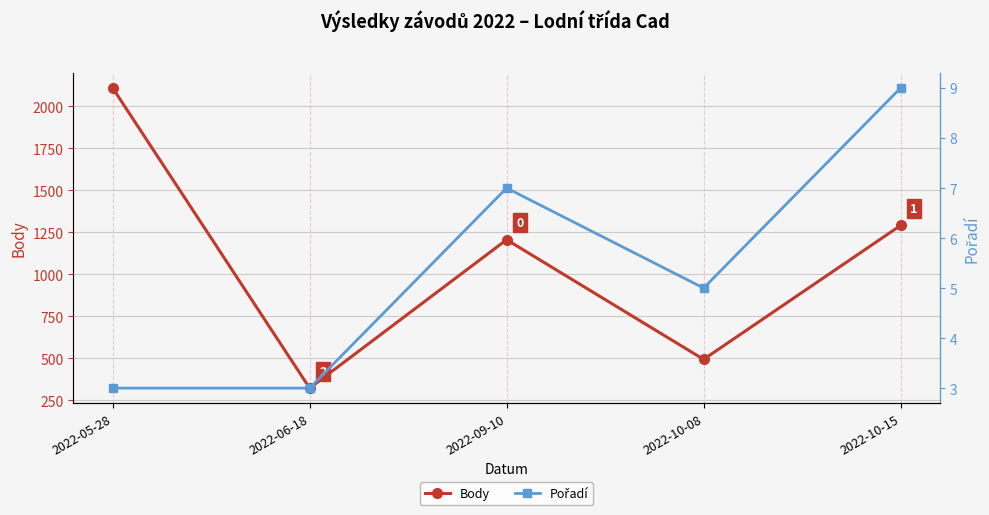

What are all the series names shown in the legend?

Body, Pořadí